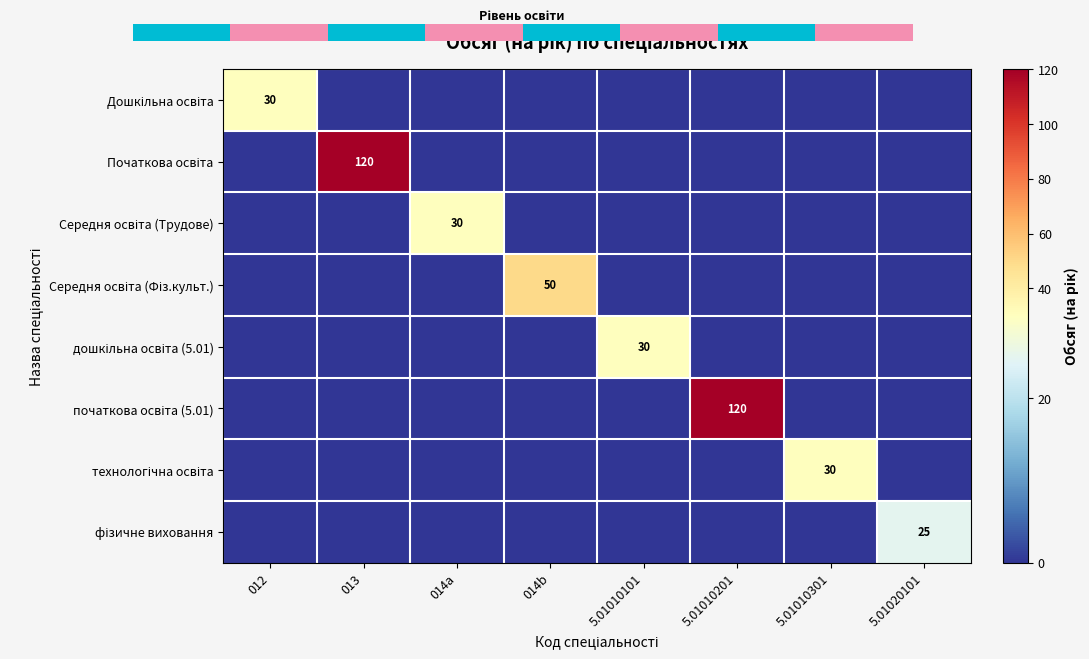

Is the value of Початкова освіта at 012 greater than the value of Середня освіта (Трудове) at 5.01010301?

No